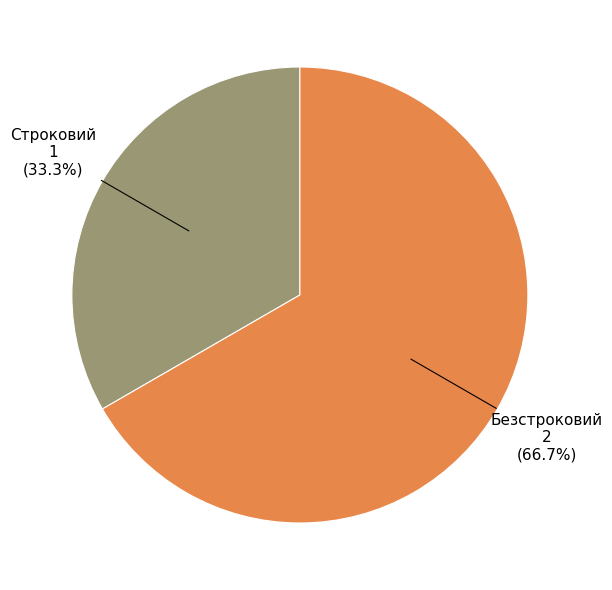

To the nearest percent, what portion does Строковий represent?

33%